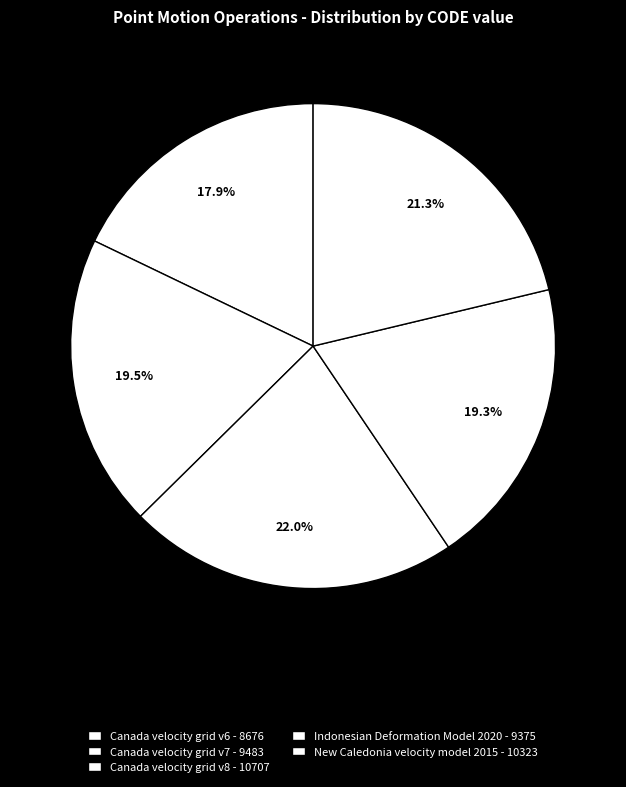

Rank the categories by value from lowest to highest.

Canada velocity grid v6, Indonesian Deformation Model 2020, Canada velocity grid v7, New Caledonia velocity model 2015, Canada velocity grid v8